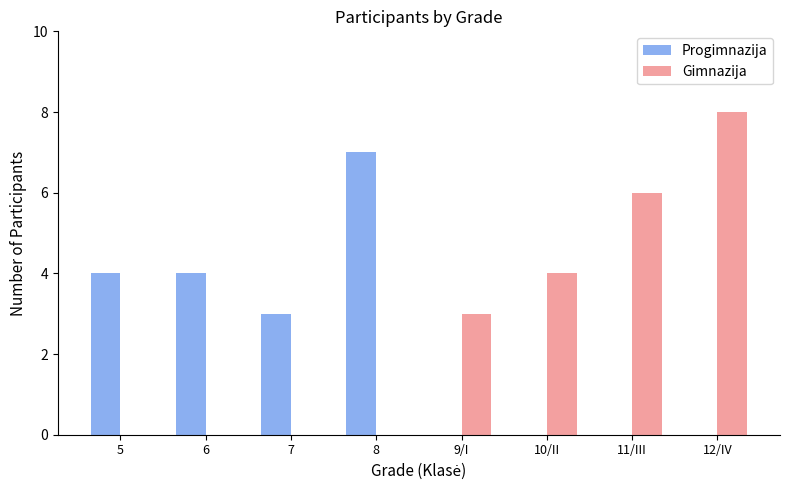

Is the value of Progimnazija at 10/II greater than the value of Gimnazija at 10/II?

No